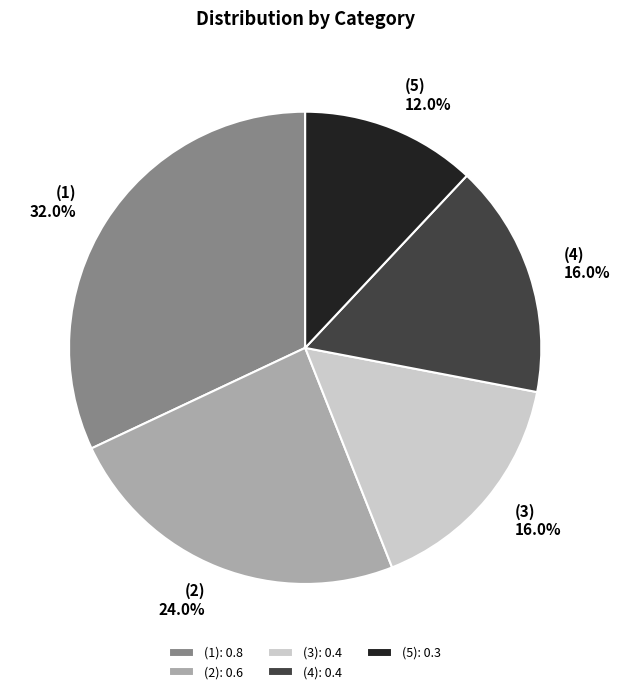

What percentage do (1) and (4) together represent?

48.0%